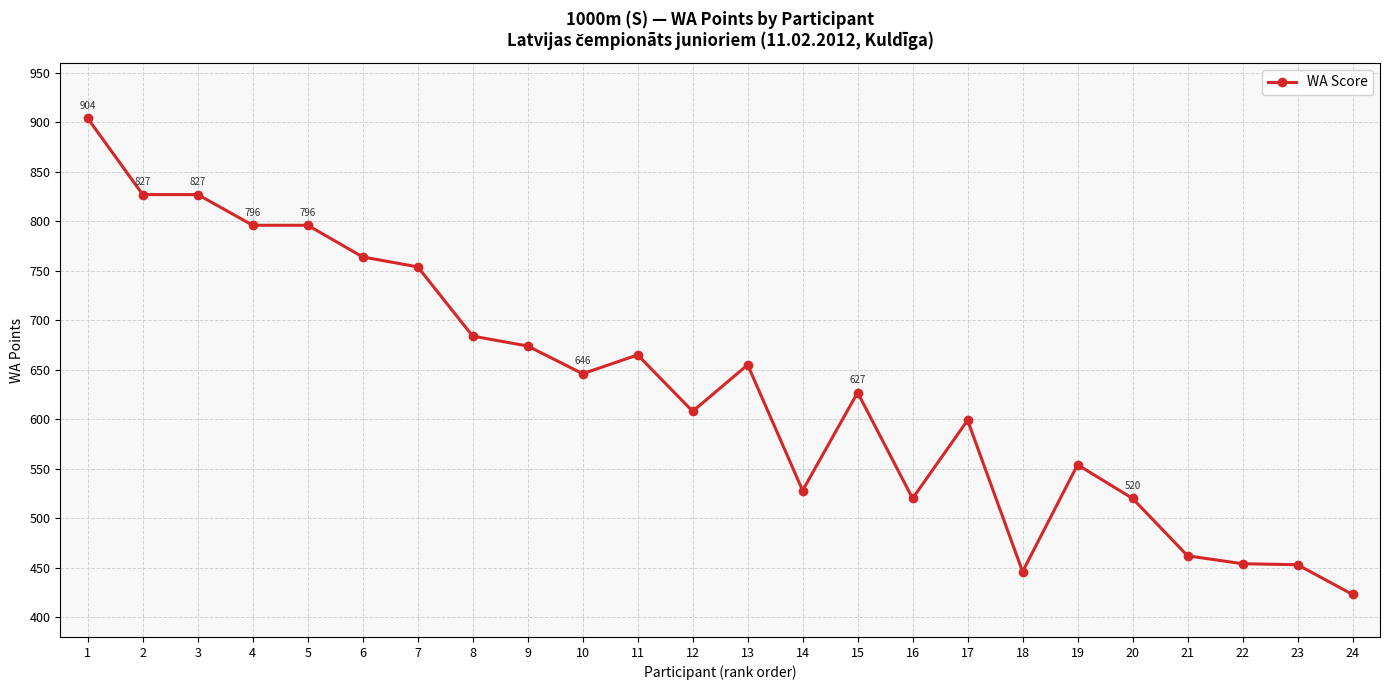

What is the ratio of the value at 12 to the value at 5?

0.8